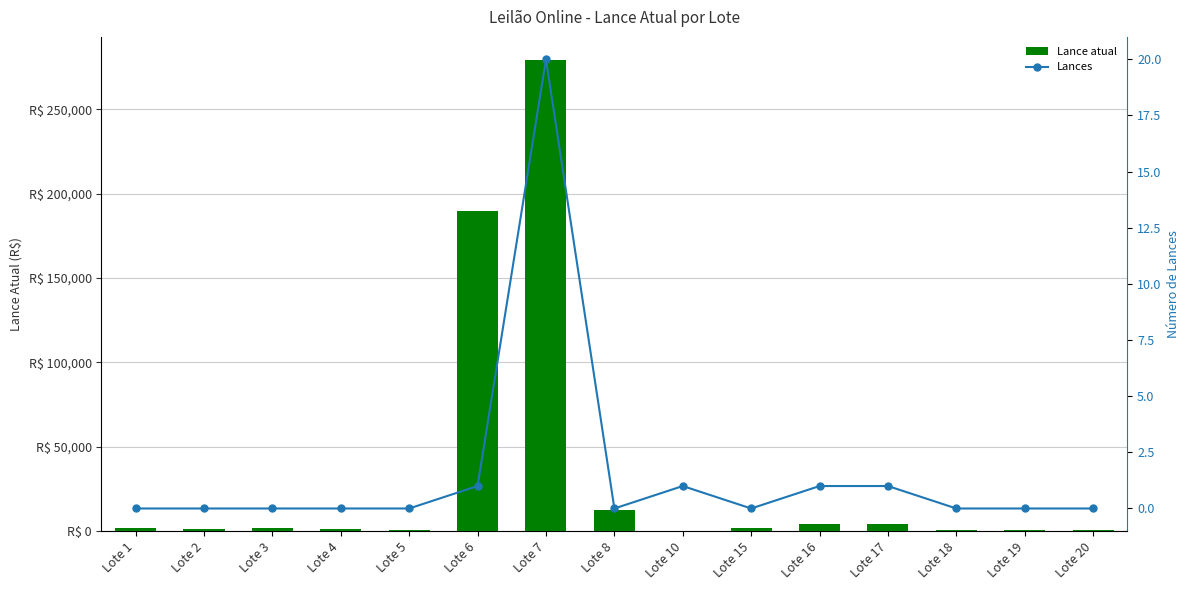

Does the chart contain stacked bars?

No